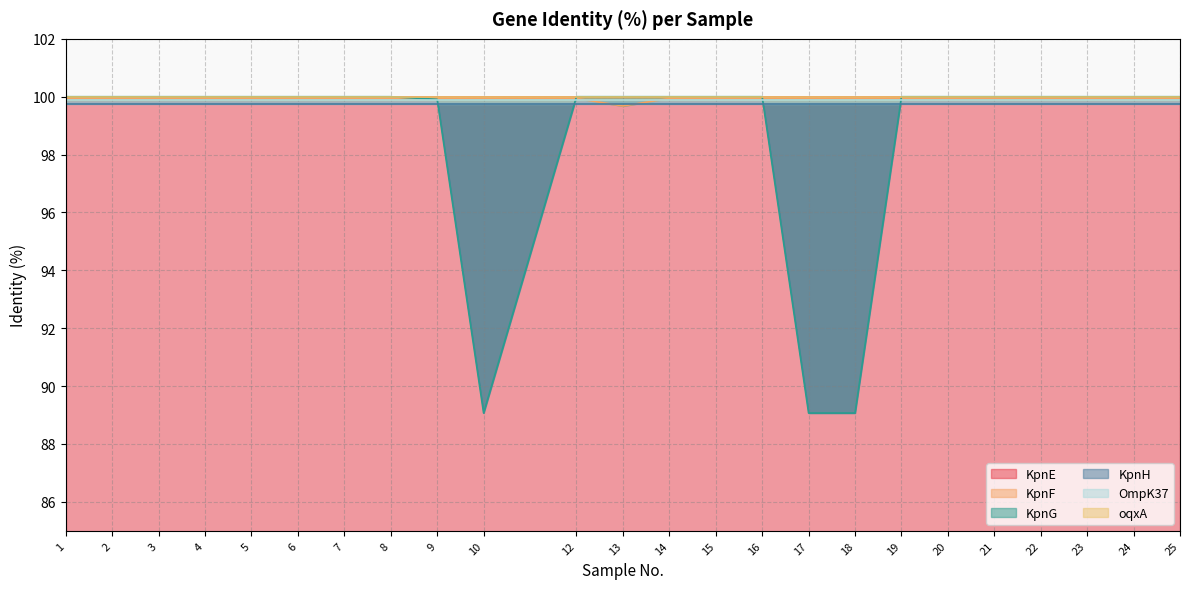

True or false: KpnE has more than 2 points higher than both neighbors.

False